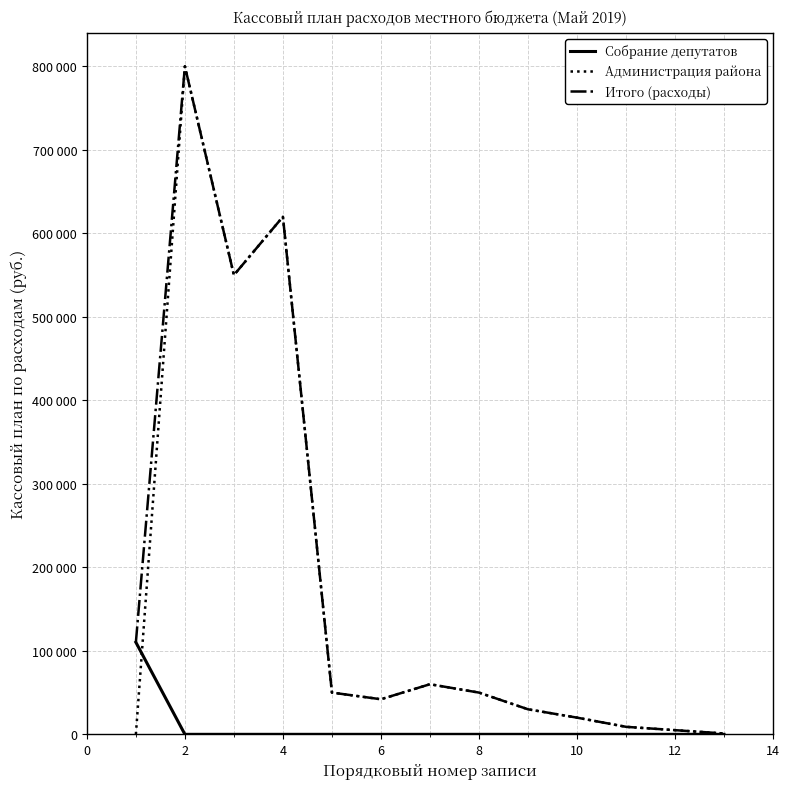

What is the value of the Администрация района point at the 3rd from the left?

550000